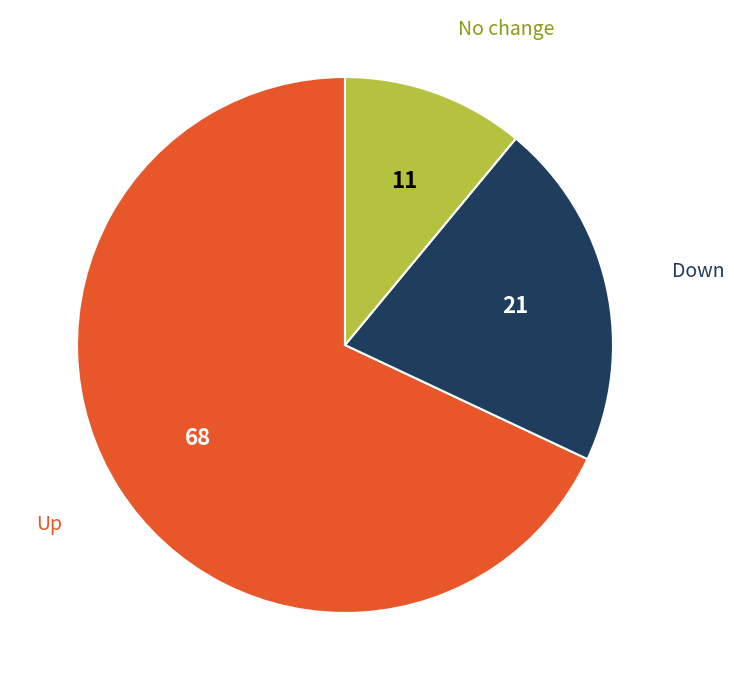

Is there any slice that represents more than half of the pie?

Yes